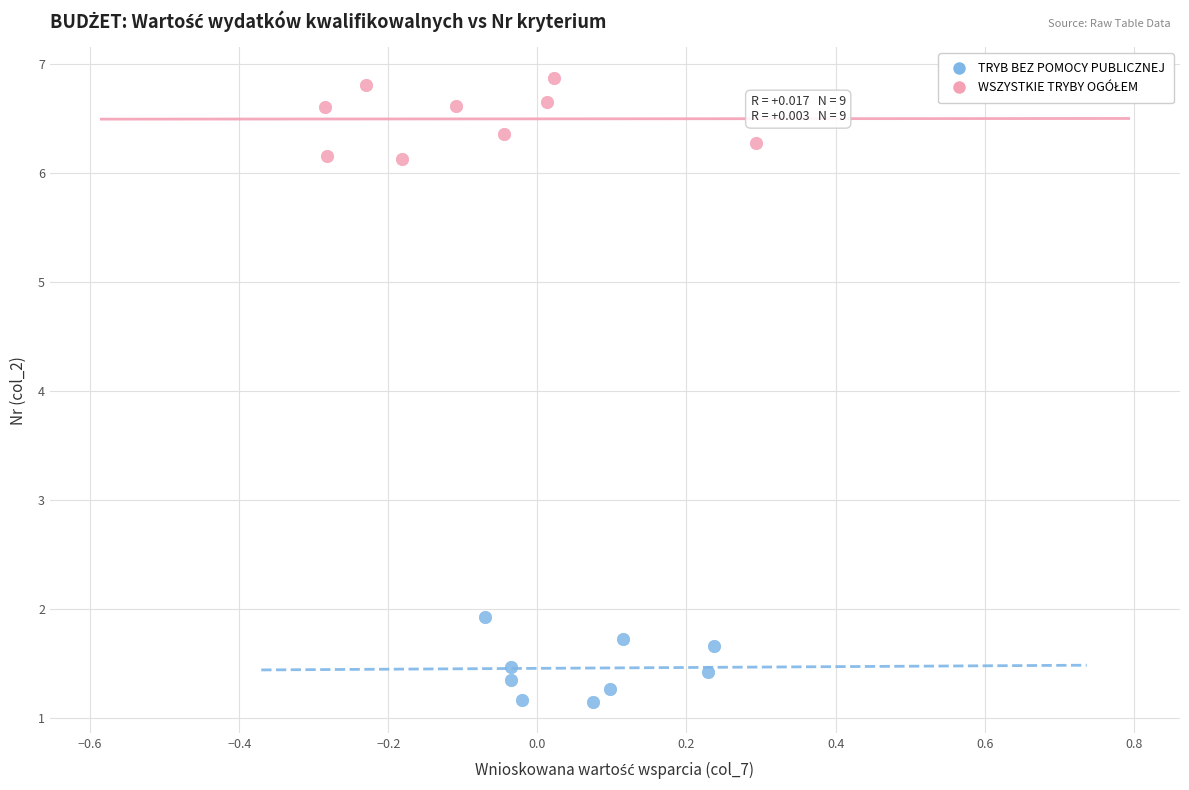

Which series reaches the minimum Y coordinate?

TRYB BEZ POMOCY PUBLICZNEJ